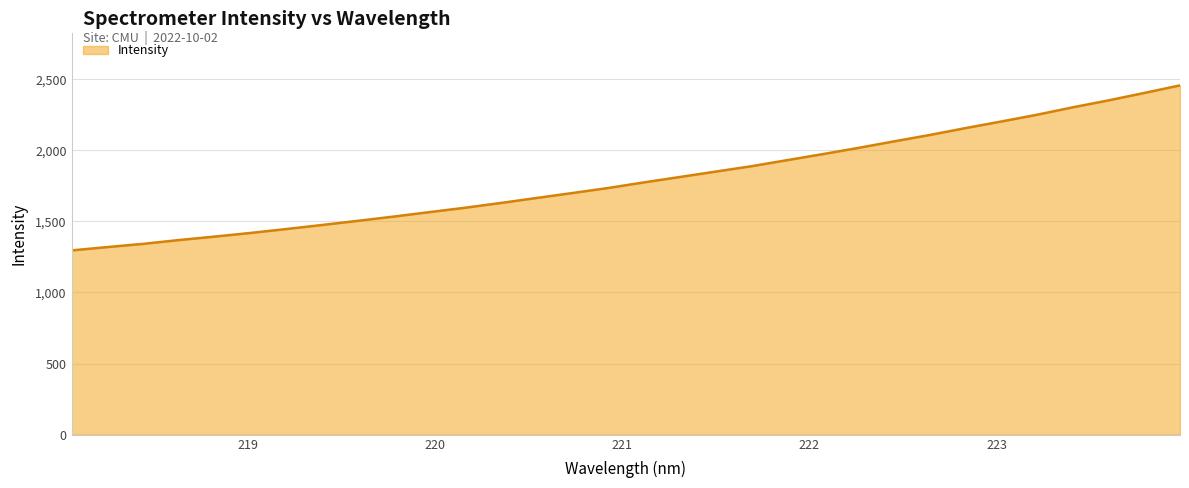

What is the difference between the maximum and minimum values?

1161.1